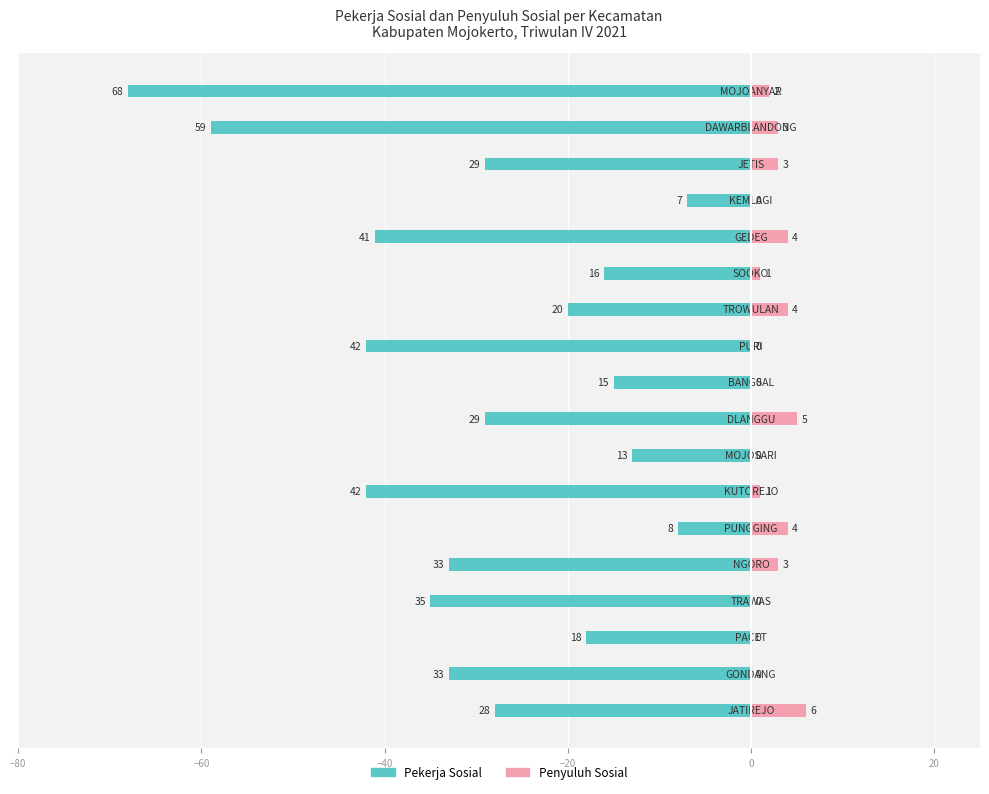

How many bars are there in total?

36